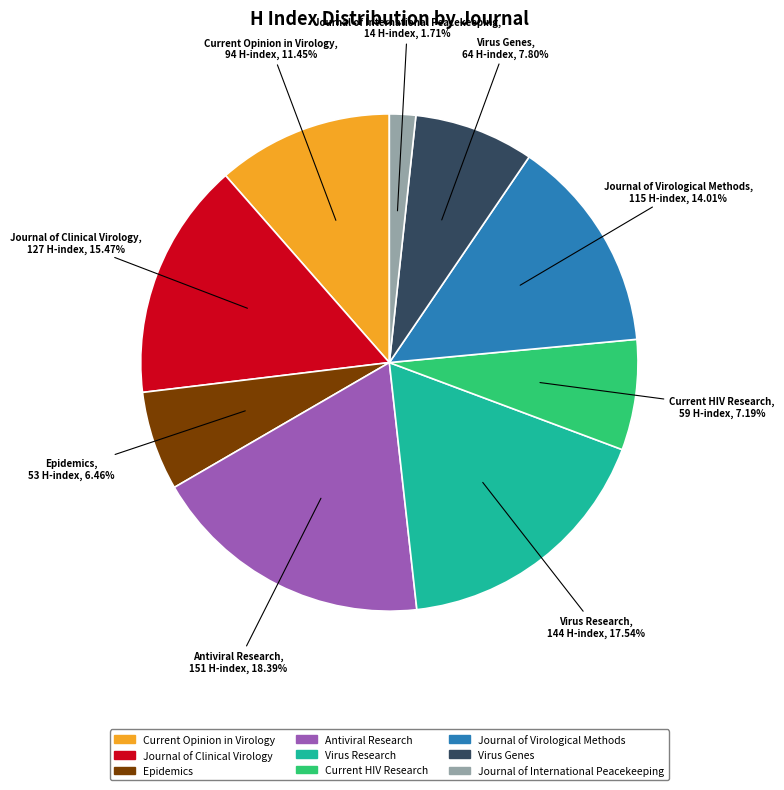

Combined, do Journal of International Peacekeeping and Journal of Virological Methods account for over 50%?

No